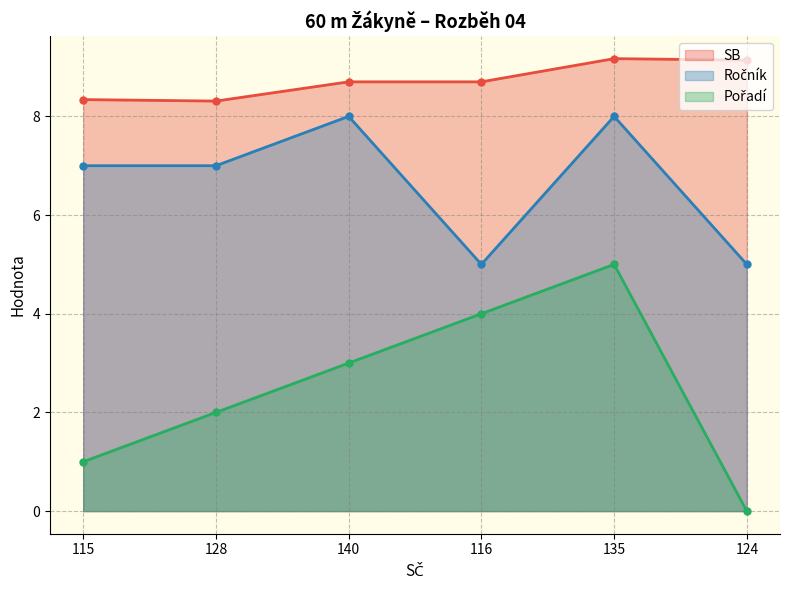

At which category is the sum across all series the highest?

135